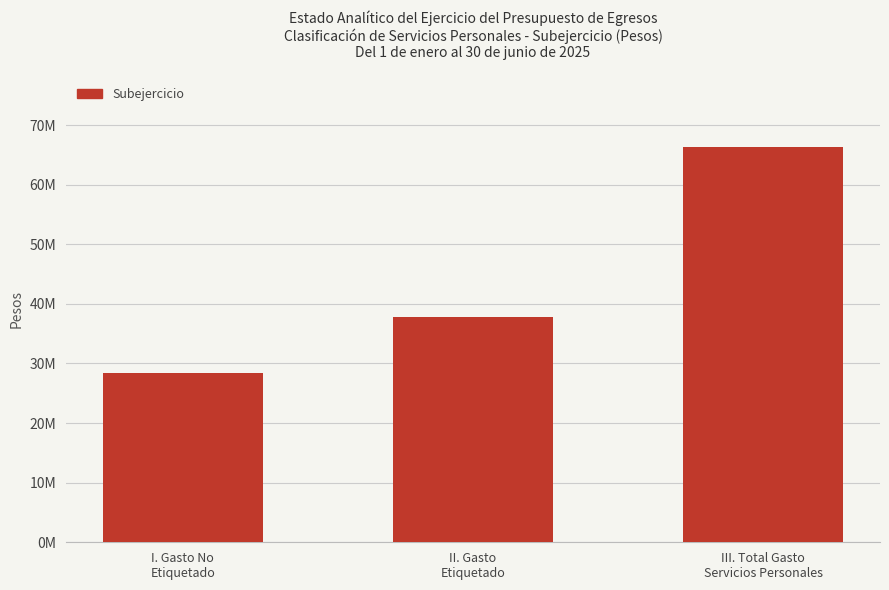

Which label corresponds to the smallest value in the chart?

I. Gasto No
Etiquetado